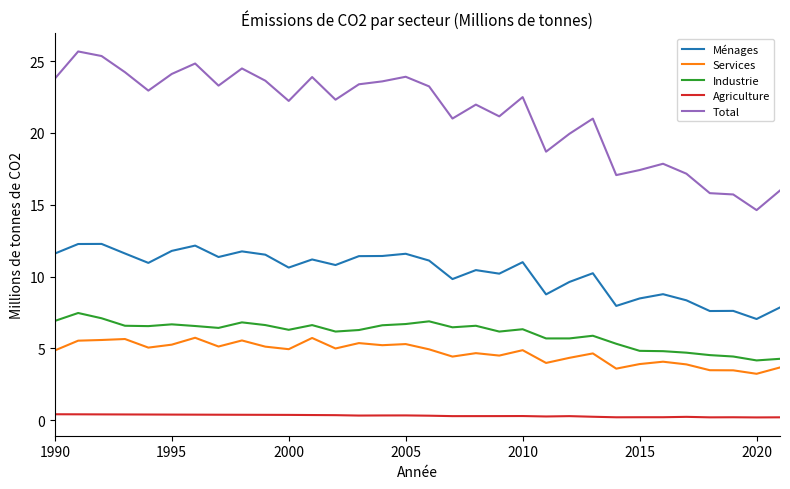

True or false: Agriculture and Total cross at least once.

False